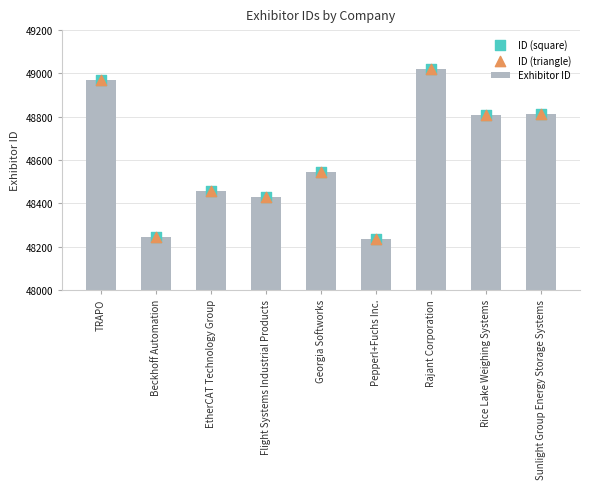

Which series has the largest total across all categories?

Exhibitor ID